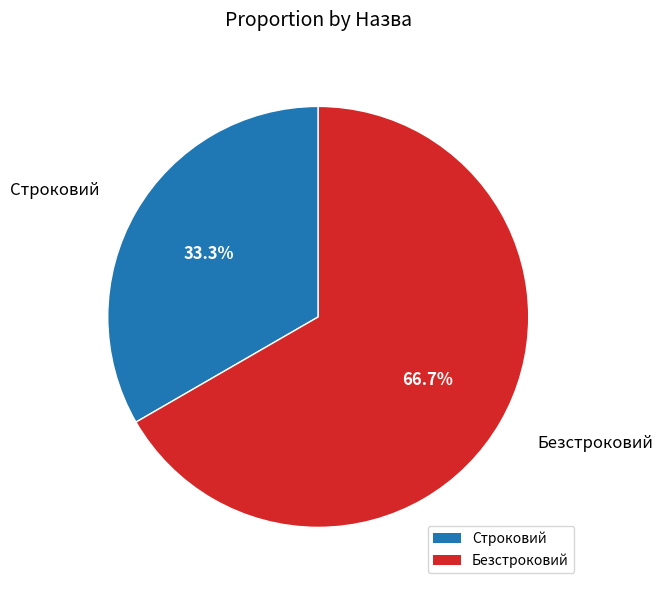

Which has a higher value, Строковий or Безстроковий?

Безстроковий